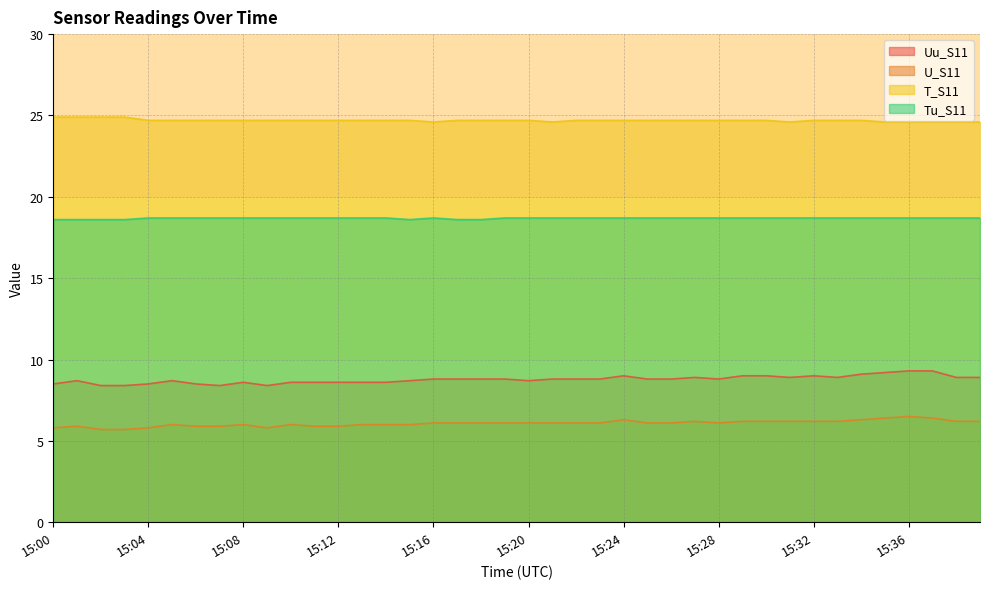

How many interior local peaks does the U_S11 series have?

7